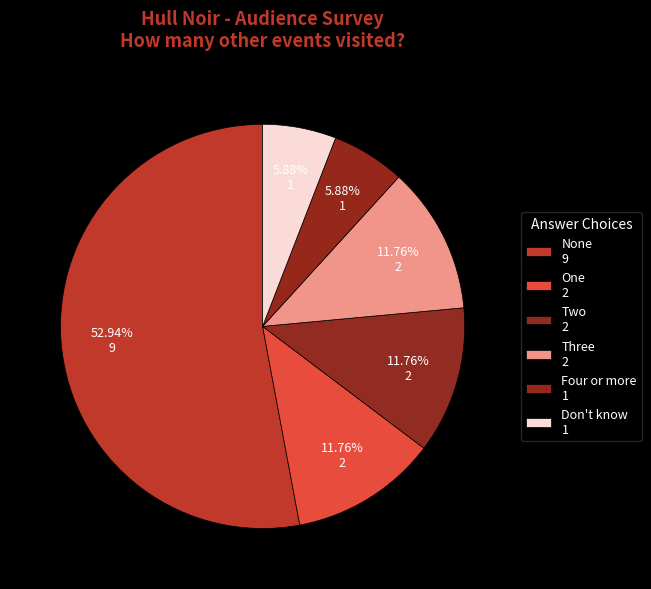

How many segments does this pie chart have?

6